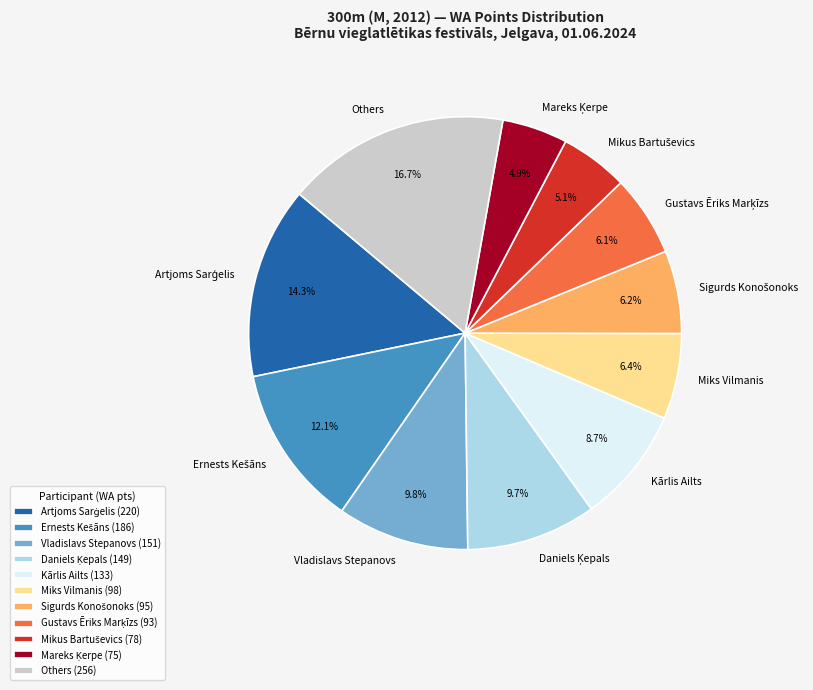

How many slices are in this pie chart?

11